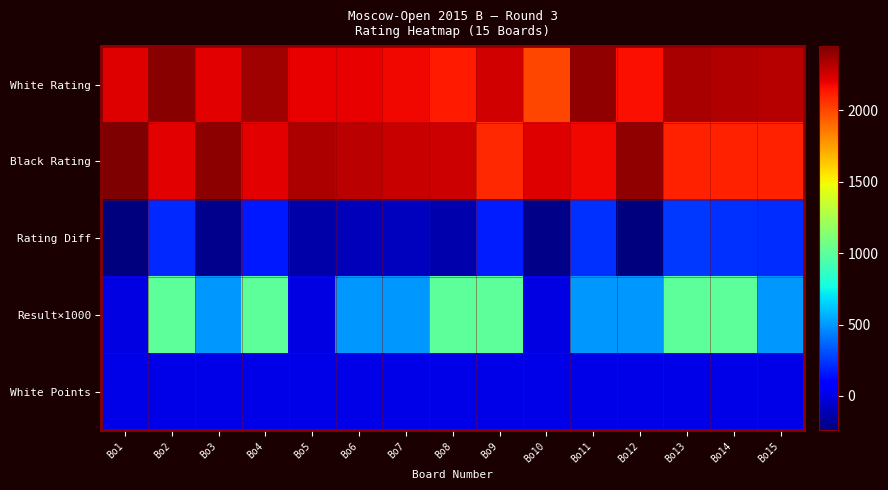

Reading left to right, what are all the values shown in this chart?

White Rating: Bo1=2220.0	Bo2=2429.0	Bo3=2216.0	Bo4=2375.0	Bo5=2208.0	Bo6=2206.0	Bo7=2181.0	Bo8=2134.0	Bo9=2257.0	Bo10=2005.0	Bo11=2405.0	Bo12=2161.0	Bo13=2355.0	Bo14=2334.0	Bo15=2320.0
Black Rating: Bo1=2451.0	Bo2=2218.0	Bo3=2415.0	Bo4=2210.0	Bo5=2344.0	Bo6=2310.0	Bo7=2273.0	Bo8=2262.0	Bo9=2086.0	Bo10=2220.0	Bo11=2181.0	Bo12=2402.0	Bo13=2107.0	Bo14=2111.0	Bo15=2105.0
Rating Diff: Bo1=-231.0	Bo2=211.0	Bo3=-199.0	Bo4=165.0	Bo5=-136.0	Bo6=-104.0	Bo7=-92.0	Bo8=-128.0	Bo9=171.0	Bo10=-215.0	Bo11=224.0	Bo12=-241.0	Bo13=248.0	Bo14=223.0	Bo15=215.0
Result×1000: Bo1=0.0	Bo2=1000.0	Bo3=500.0	Bo4=1000.0	Bo5=0.0	Bo6=500.0	Bo7=500.0	Bo8=1000.0	Bo9=1000.0	Bo10=0.0	Bo11=500.0	Bo12=500.0	Bo13=1000.0	Bo14=1000.0	Bo15=500.0
White Points: Bo1=2.0	Bo2=2.0	Bo3=2.0	Bo4=2.0	Bo5=2.0	Bo6=2.0	Bo7=2.0	Bo8=2.0	Bo9=2.0	Bo10=2.0	Bo11=1.5	Bo12=1.5	Bo13=1.5	Bo14=1.5	Bo15=1.5